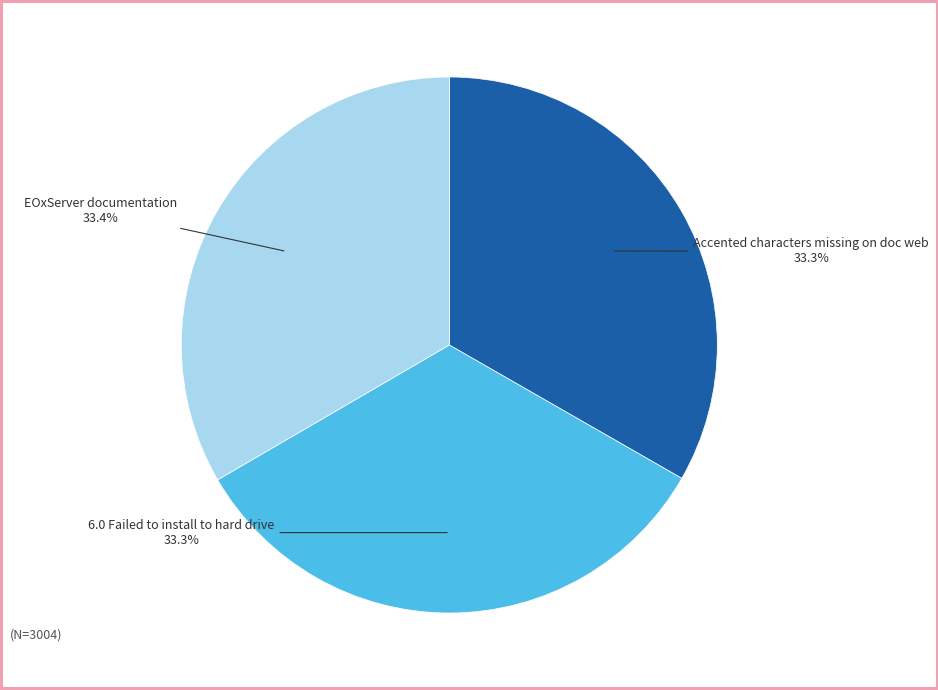

Is there any slice that represents more than half of the pie?

No